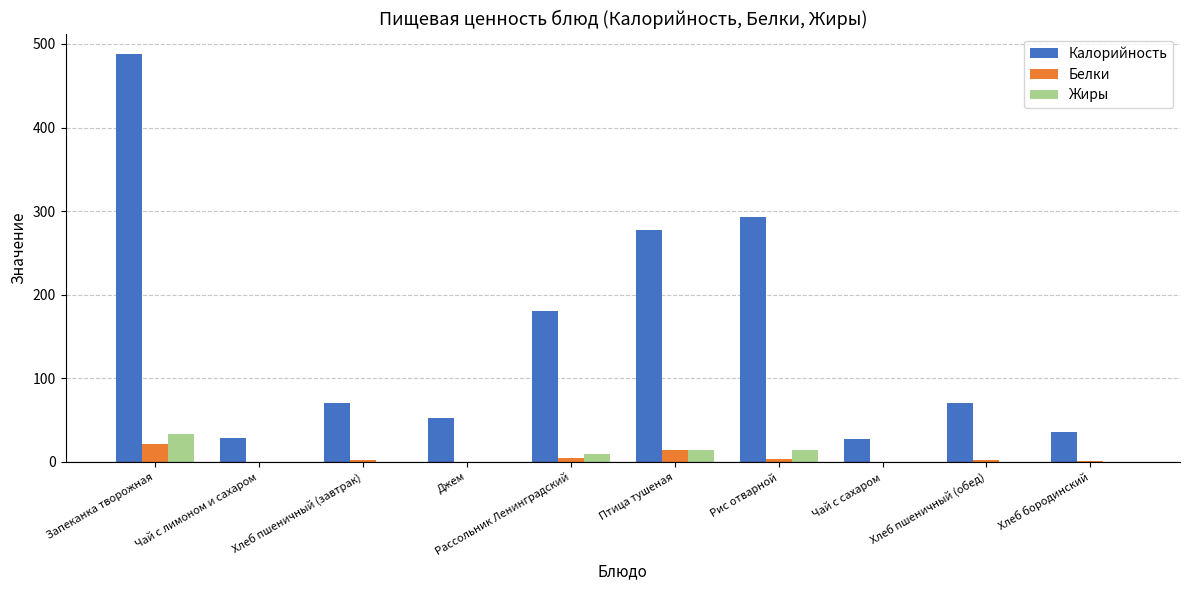

Is it true that Калорийность equals 53 at Джем?

True